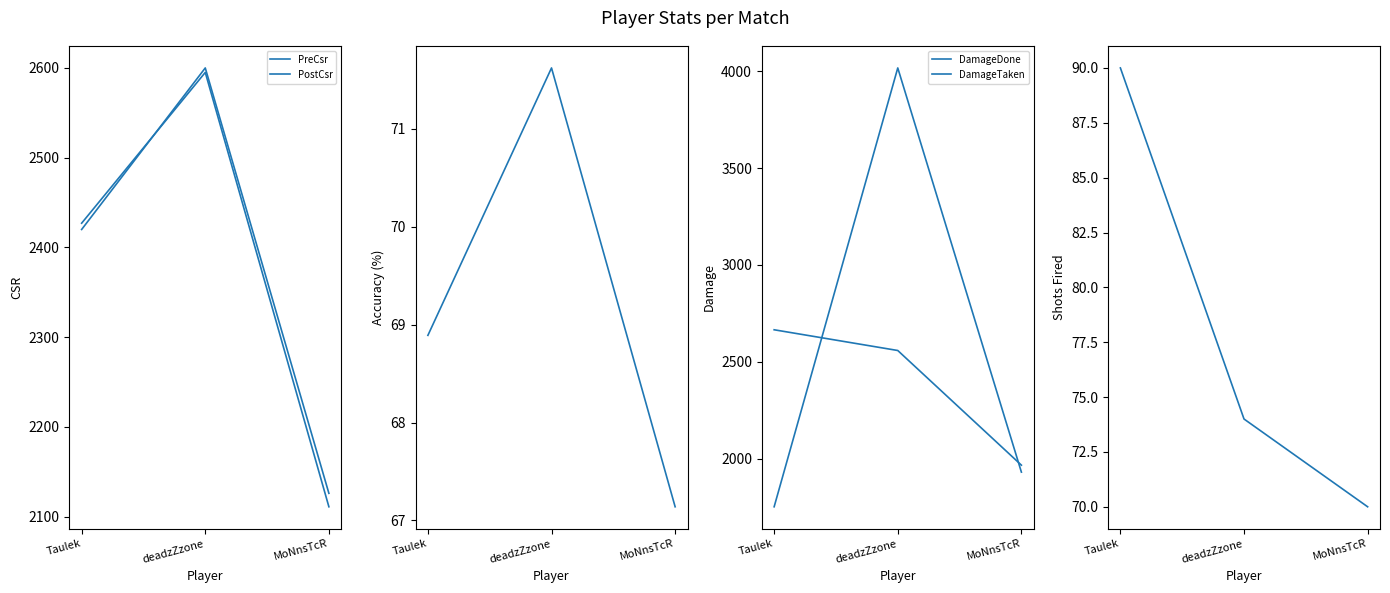

The DamageTaken series shows 4017.0 at deadzZzone. True or false?

True